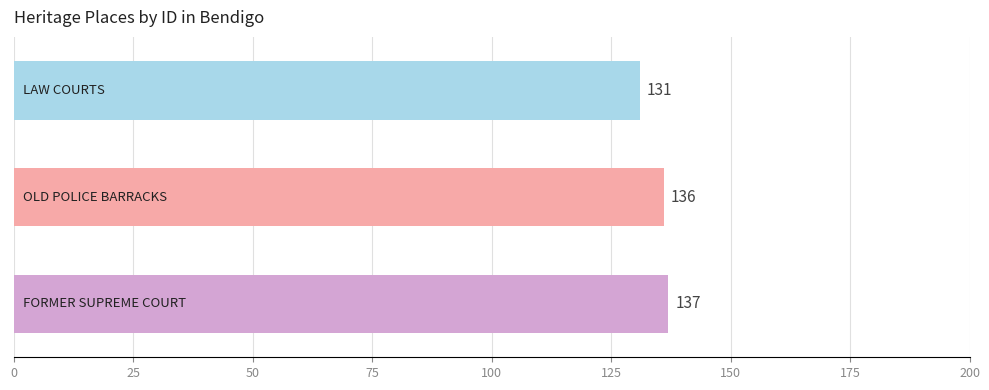

Reading top to bottom, transcribe all the data shown in this chart.

131	136	137